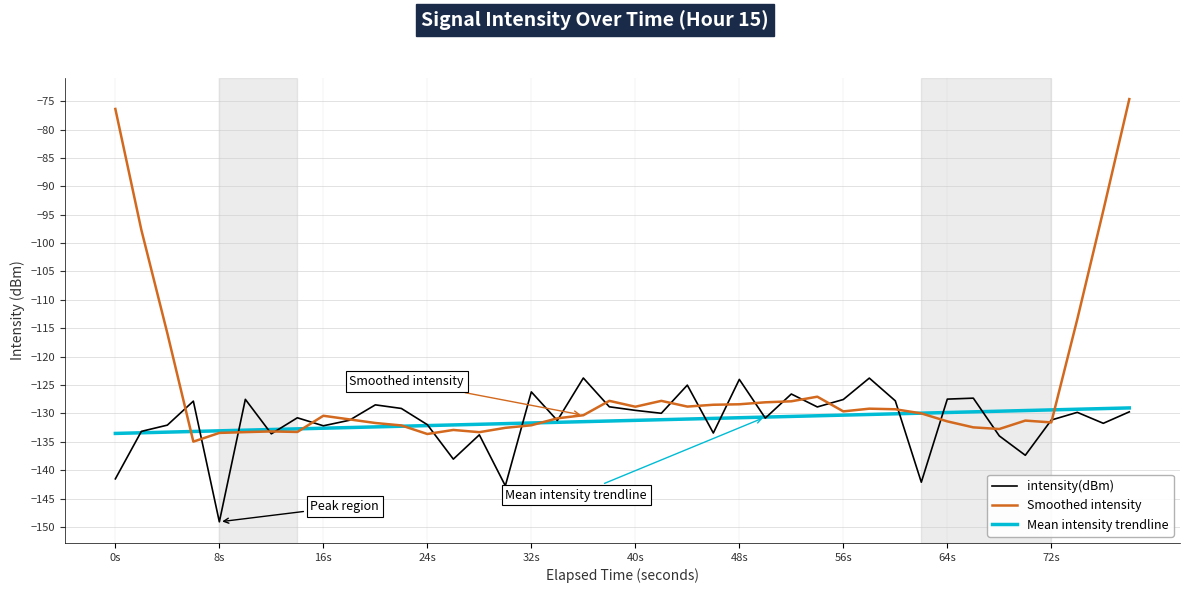

Which series has the largest total across all categories?

Smoothed intensity